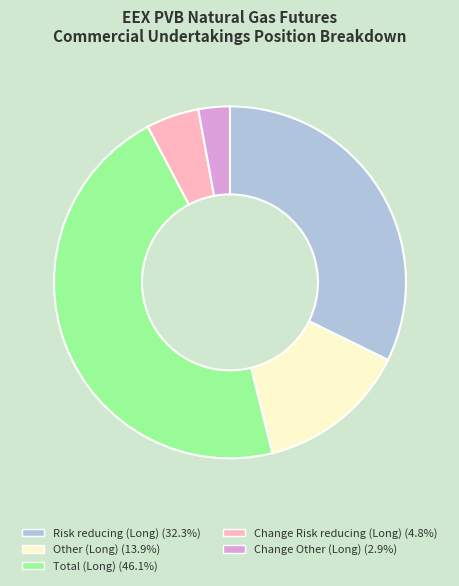

Is there any slice that represents more than half of the pie?

No